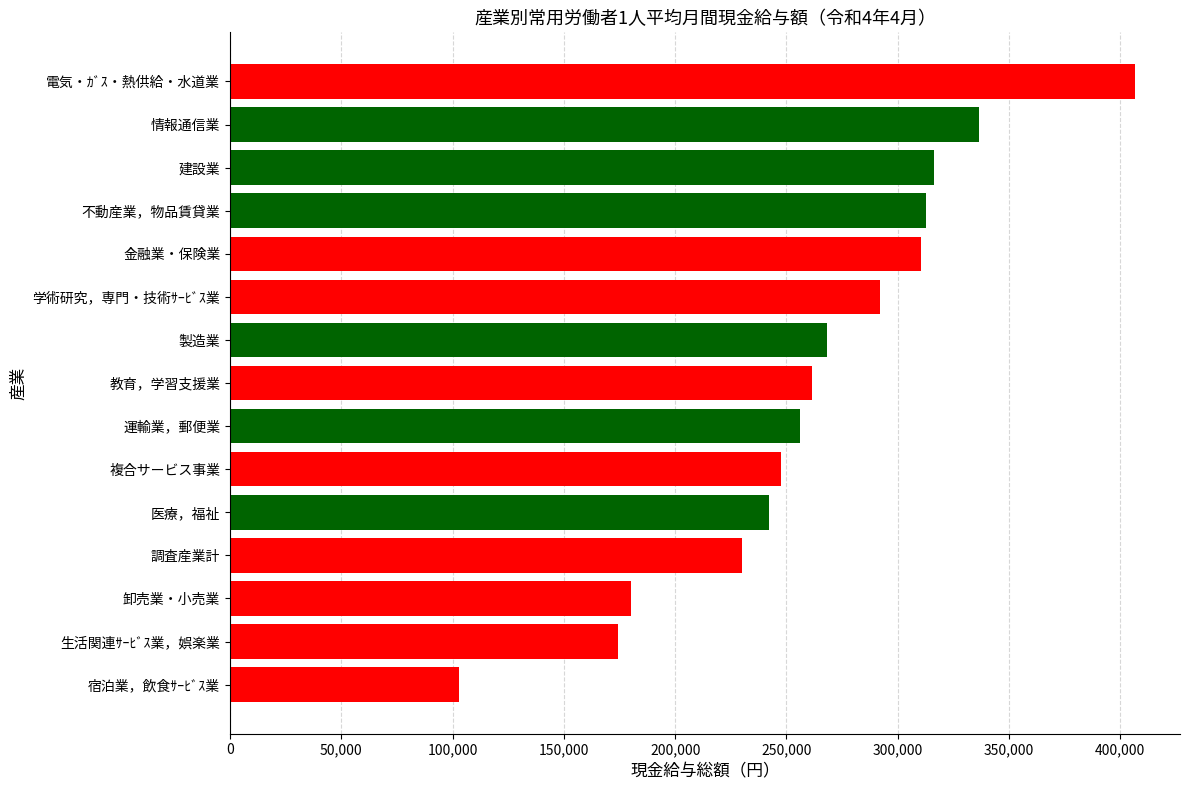

True or false: the data shows 384122 at 調査産業計.

False